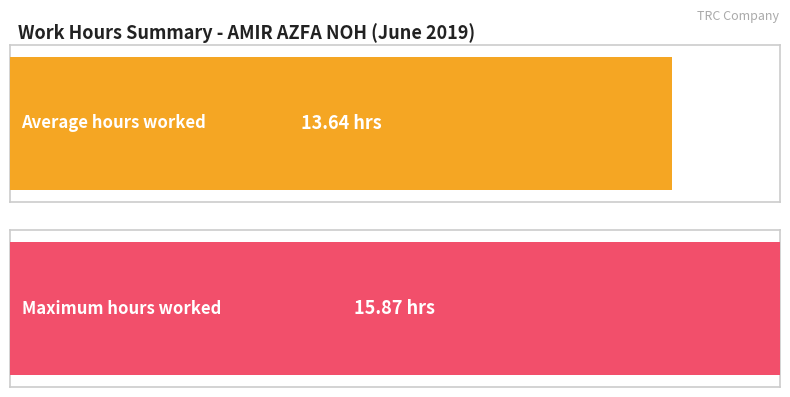

Does the chart contain stacked bars?

No